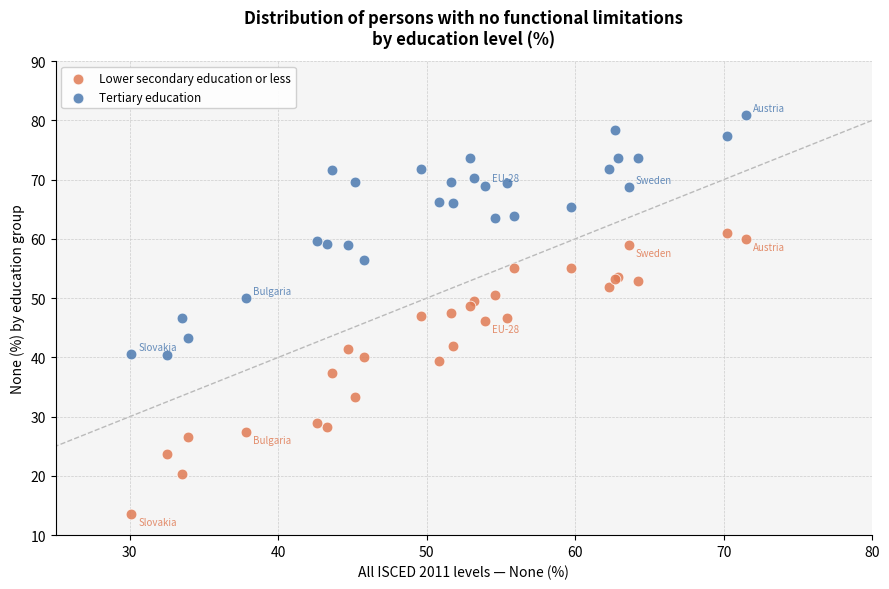

What is the X range (max minus min) for the scatter plot?

41.4